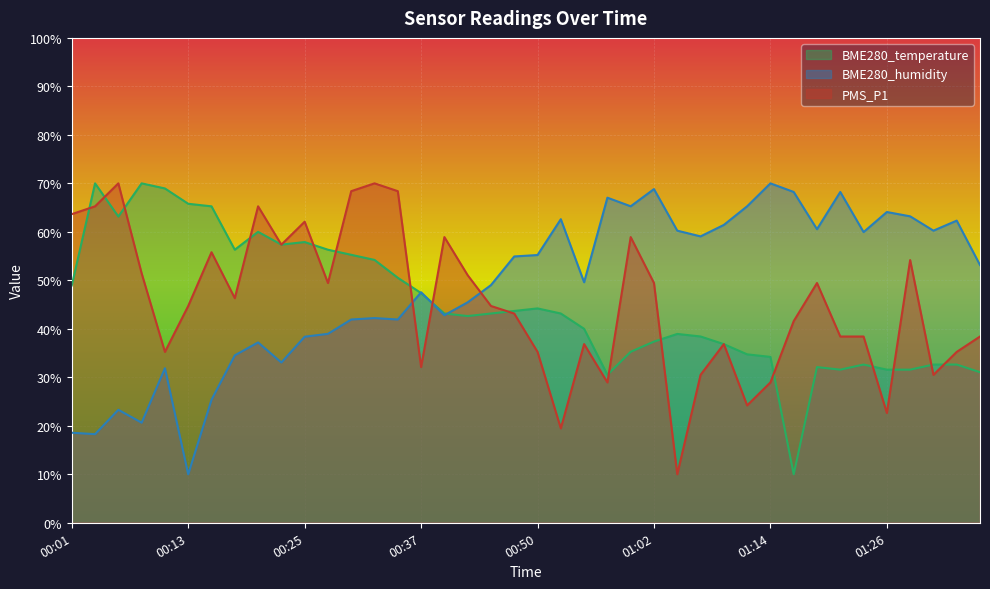

True or false: BME280_humidity has a value of 39.0 at 00:28.

True